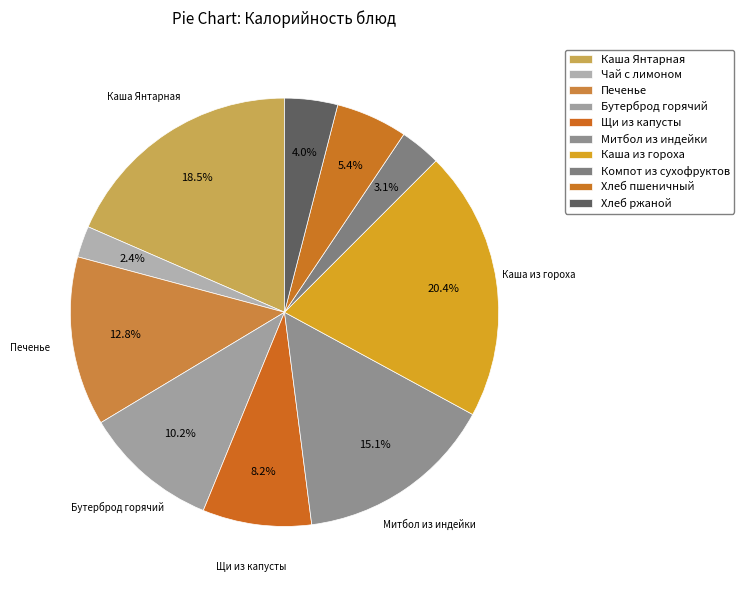

Rank the categories by value from lowest to highest.

Чай с лимоном, Компот из сухофруктов, Хлеб ржаной, Хлеб пшеничный, Щи из капусты, Бутерброд горячий, Печенье, Митбол из индейки, Каша Янтарная, Каша из гороха